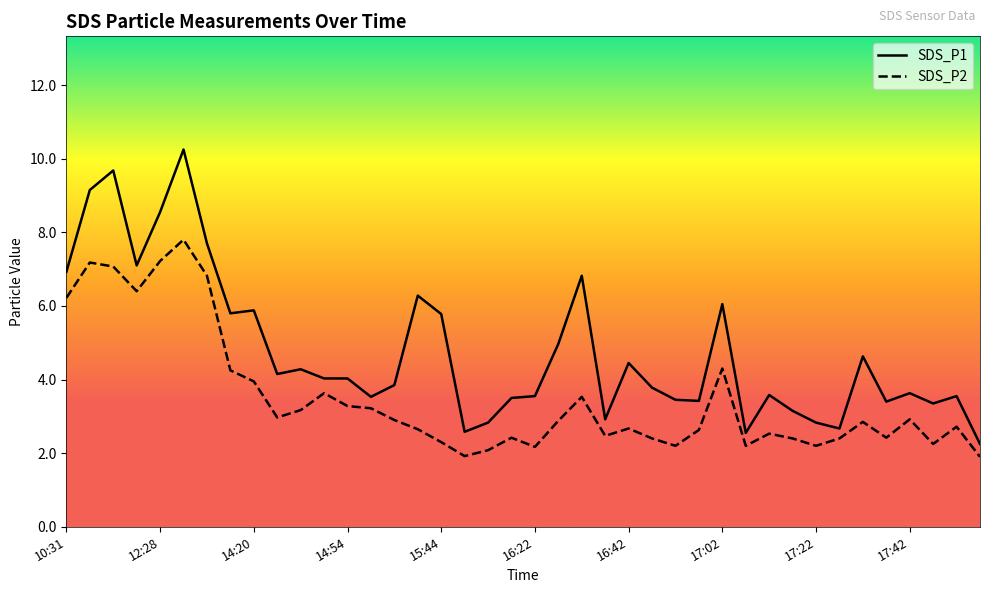

What is the greatest value displayed?

10.2